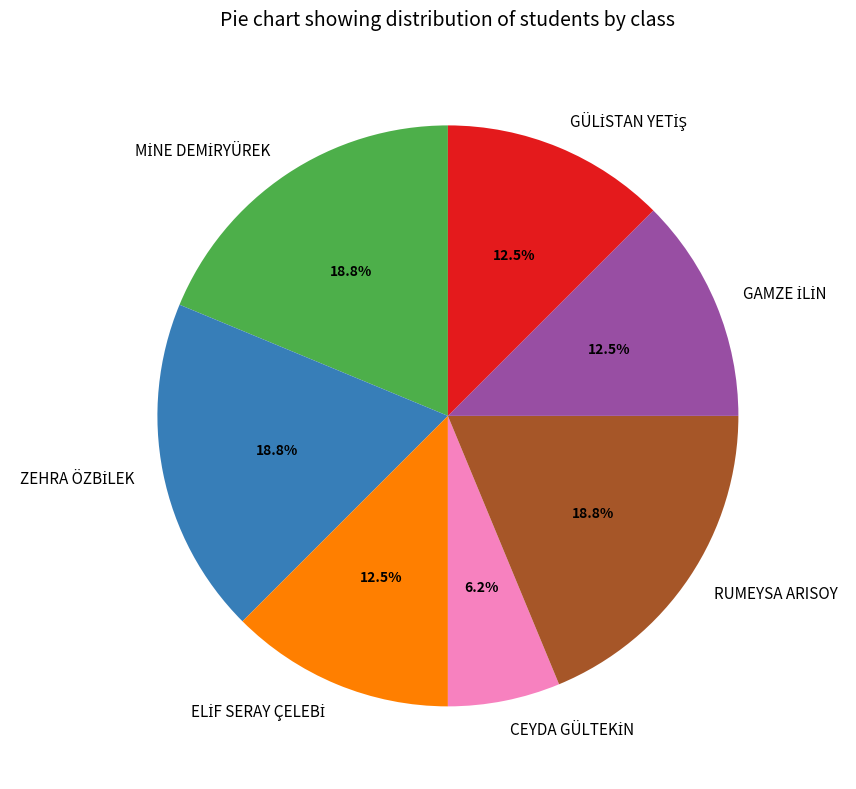

Is there any slice that represents more than half of the pie?

No